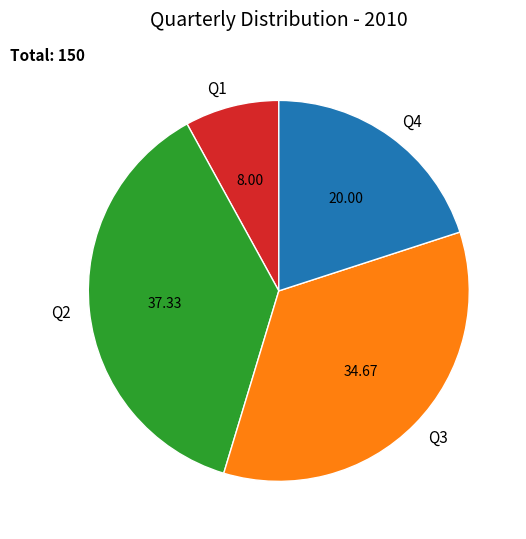

Is the sum of Q2 and Q3 greater than half?

Yes